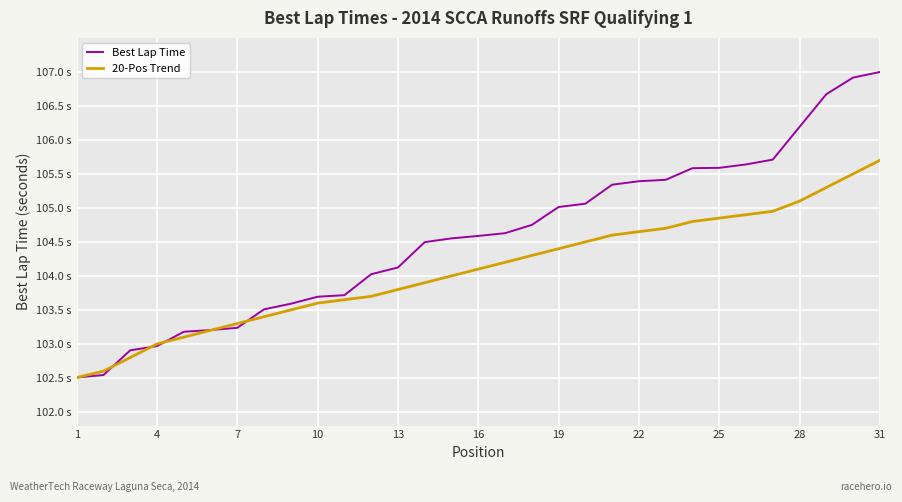

True or false: 20-Pos Trend and Best Lap Time intersect in this chart.

True